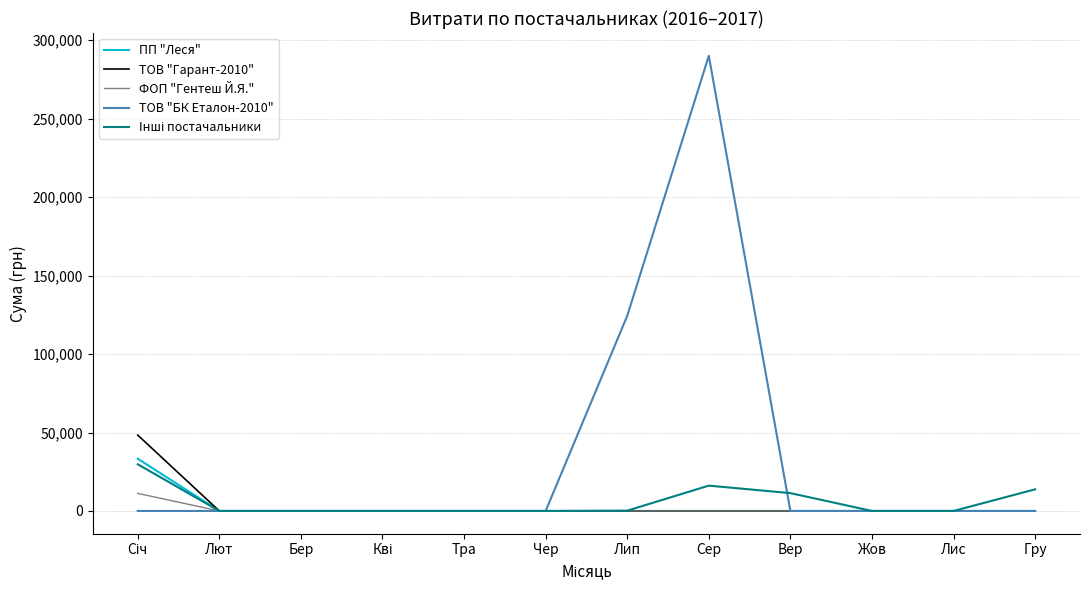

Which series has the widest spread of values?

ТОВ "БК Еталон-2010"